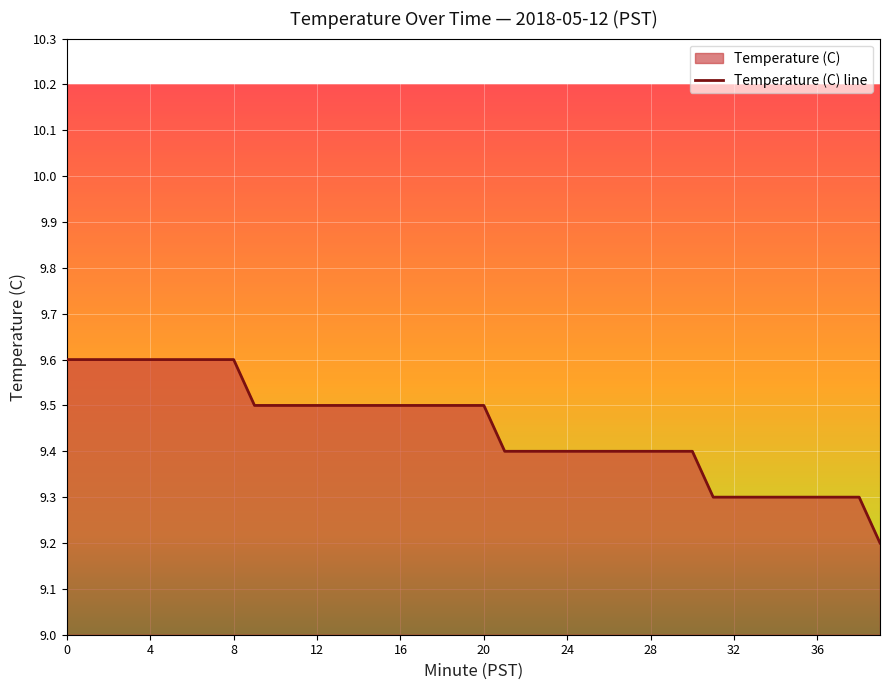

What is the minimum value shown in the chart?

9.2